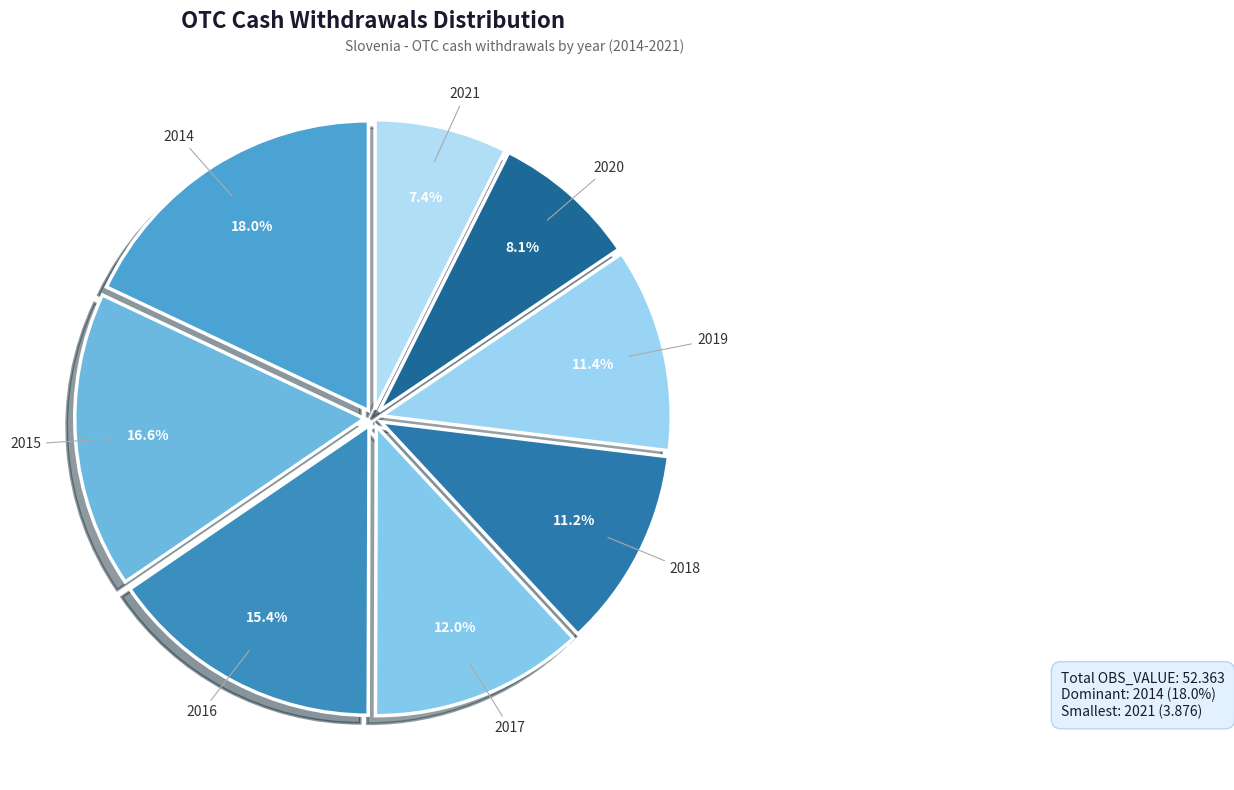

Do 2015 and 2021 together represent more than half of the pie?

No